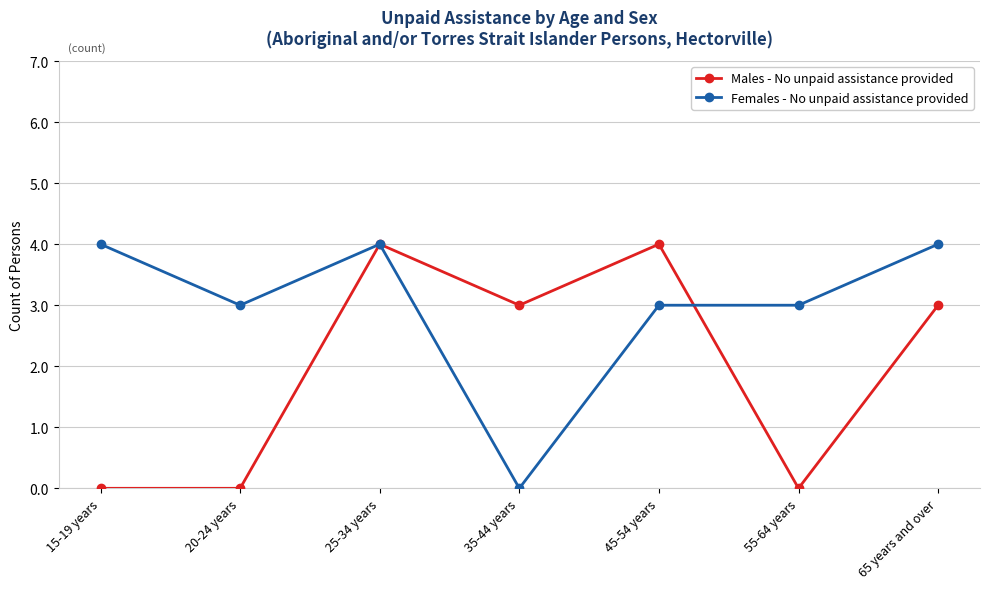

Which series changed the most between 20-24 years and 65 years and over?

Males - No unpaid assistance provided